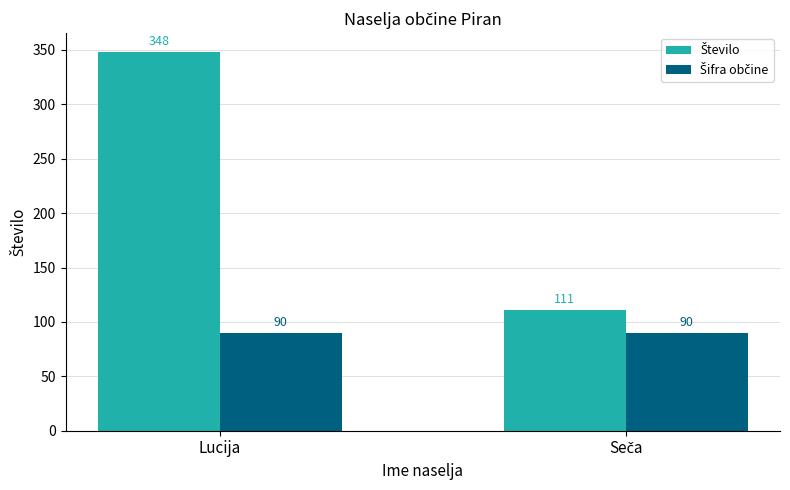

What is the difference between the highest and lowest values at Lucija?

258